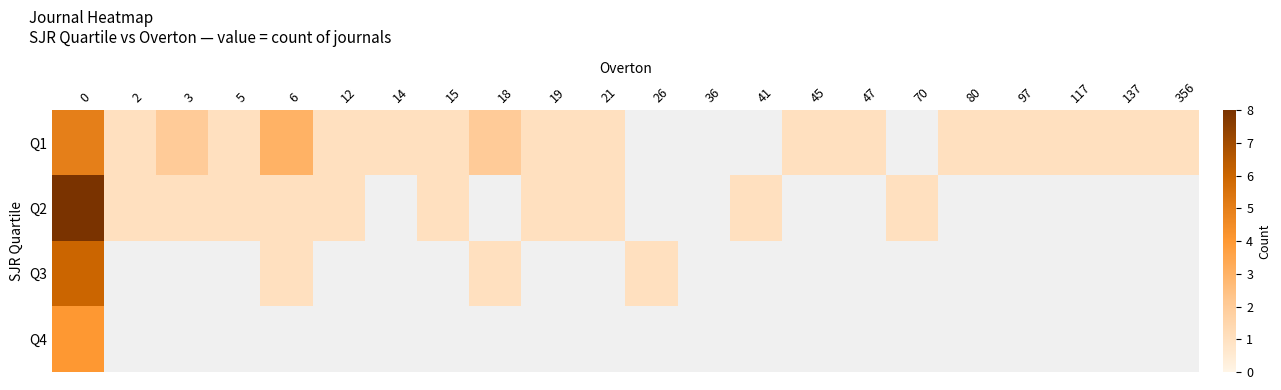

How many categories are shown in the chart?

22